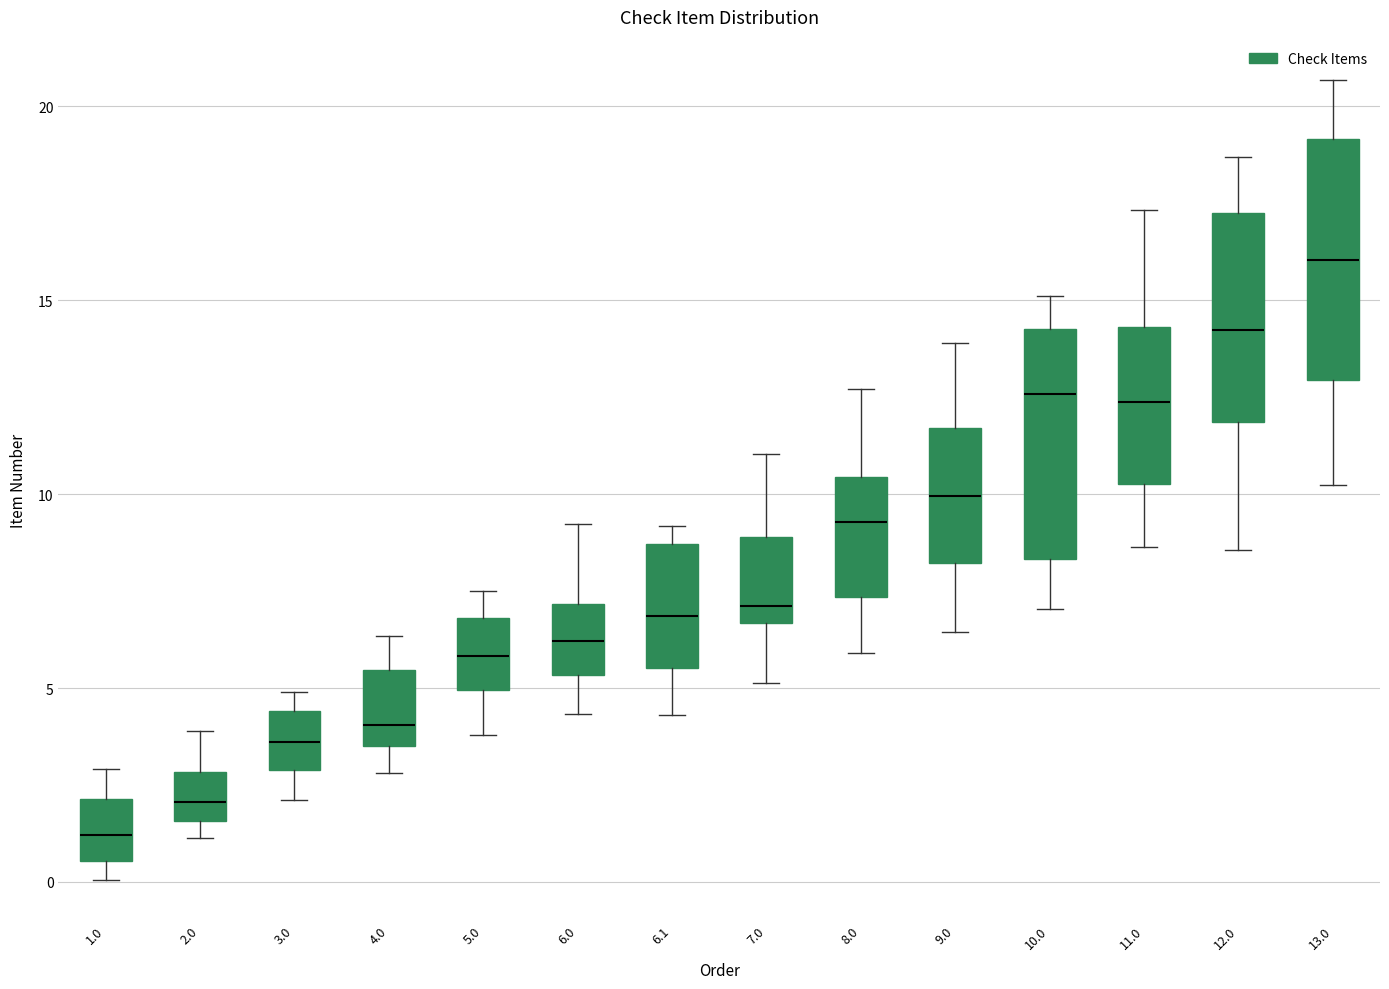

Reading left to right, read every box against the y-axis: the position of its median line, the range the box covers, and the ends of its whiskers. The values are not printed on the chart, so give them approximately, as read against the axis.

1.0: median 1.0, box 0.5 to 2.0, whiskers 0.0 to 3.0
2.0: median 2.0, box 1.5 to 3.0, whiskers 1.0 to 4.0
3.0: median 3.5, box 3.0 to 4.5, whiskers 2.0 to 5.0
4.0: median 4.0, box 3.5 to 5.5, whiskers 3.0 to 6.5
5.0: median 6.0, box 5.0 to 7.0, whiskers 4.0 to 7.5
6.0: median 6.0, box 5.5 to 7.0, whiskers 4.5 to 9.0
6.1: median 7.0, box 5.5 to 8.5, whiskers 4.5 to 9.0
7.0: median 7.0, box 6.5 to 9.0, whiskers 5.0 to 11.0
8.0: median 9.5, box 7.5 to 10.5, whiskers 6.0 to 12.5
9.0: median 10.0, box 8.0 to 11.5, whiskers 6.5 to 14.0
10.0: median 12.5, box 8.5 to 14.5, whiskers 7.0 to 15.0
11.0: median 12.5, box 10.5 to 14.5, whiskers 8.5 to 17.5
12.0: median 14.0, box 12.0 to 17.0, whiskers 8.5 to 18.5
13.0: median 16.0, box 13.0 to 19.0, whiskers 10.0 to 20.5